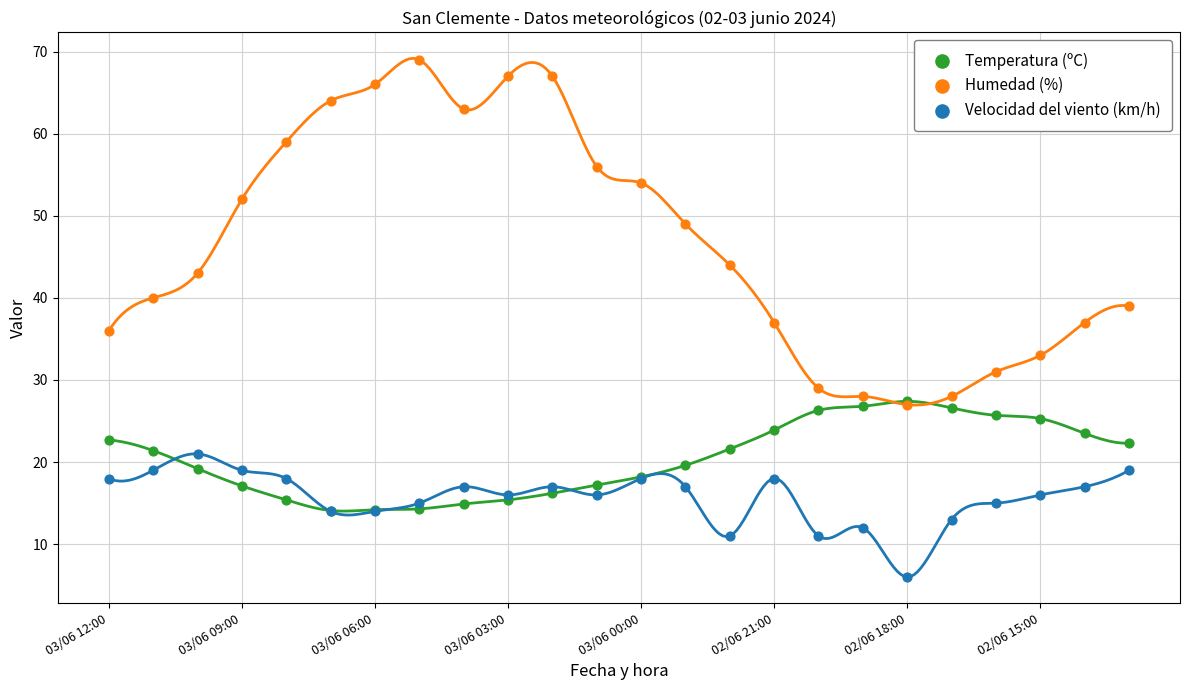

In the Humedad (%) series, what Y value is closest to 48?

49.0